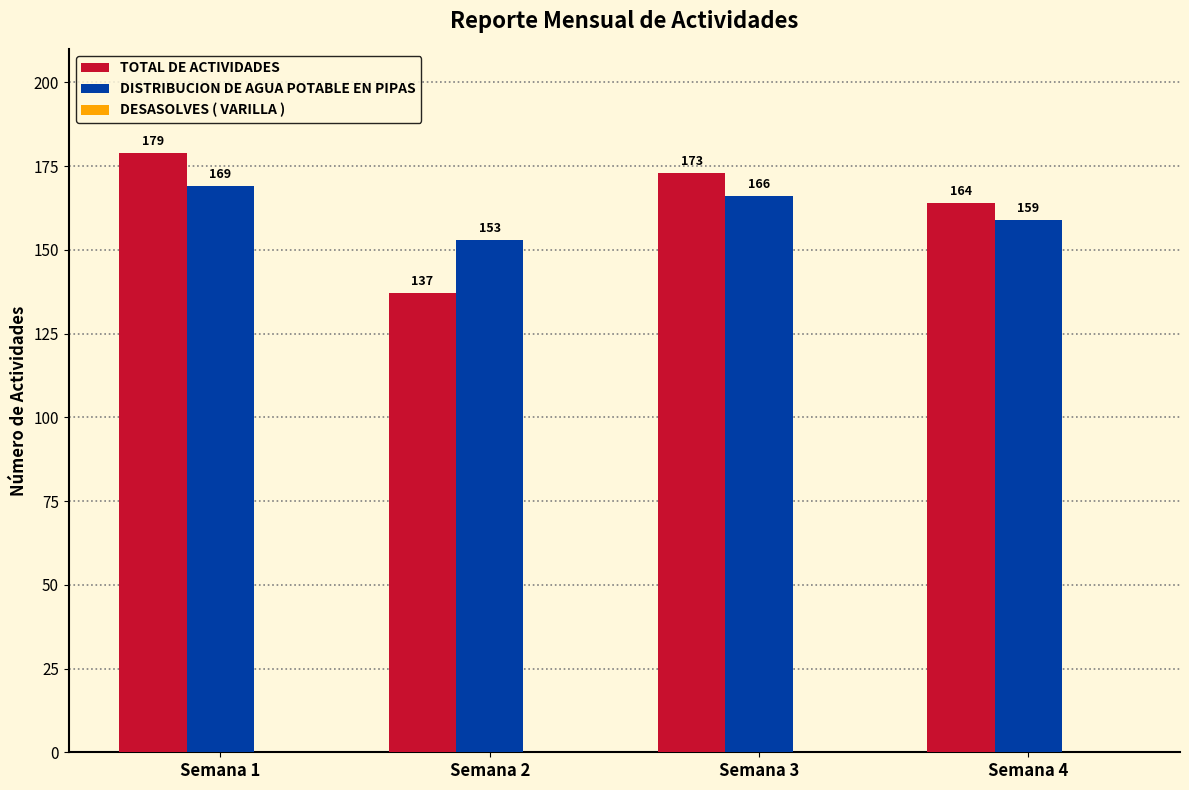

True or false: DISTRIBUCION DE AGUA POTABLE EN PIPAS has a value of 159 at Semana 4.

True